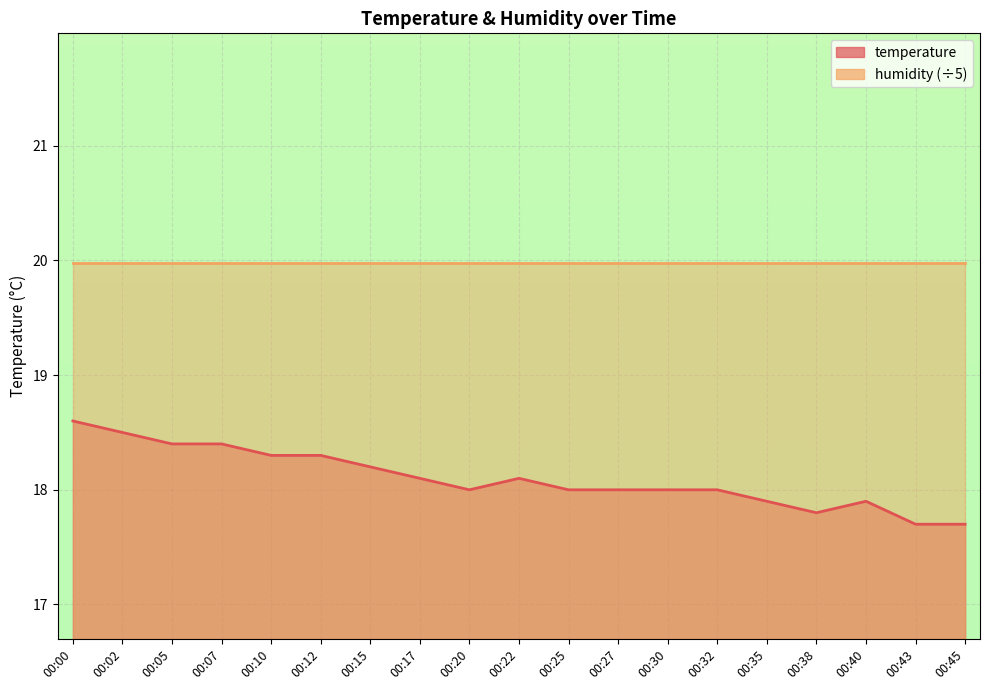

How many interior local peaks (higher than both neighbors) does the data have?

2